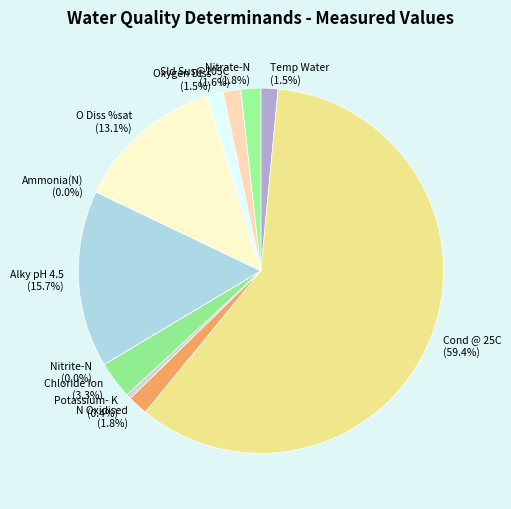

What is the majority slice?

Cond @ 25C